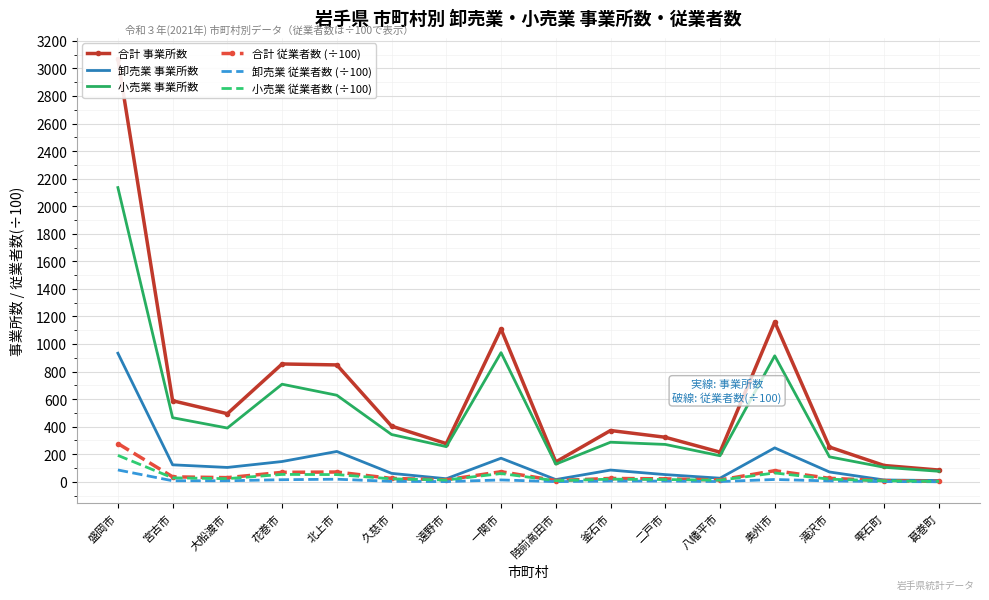

True or false: 合計 従業者数 (÷100) and 小売業 事業所数 intersect in this chart.

False